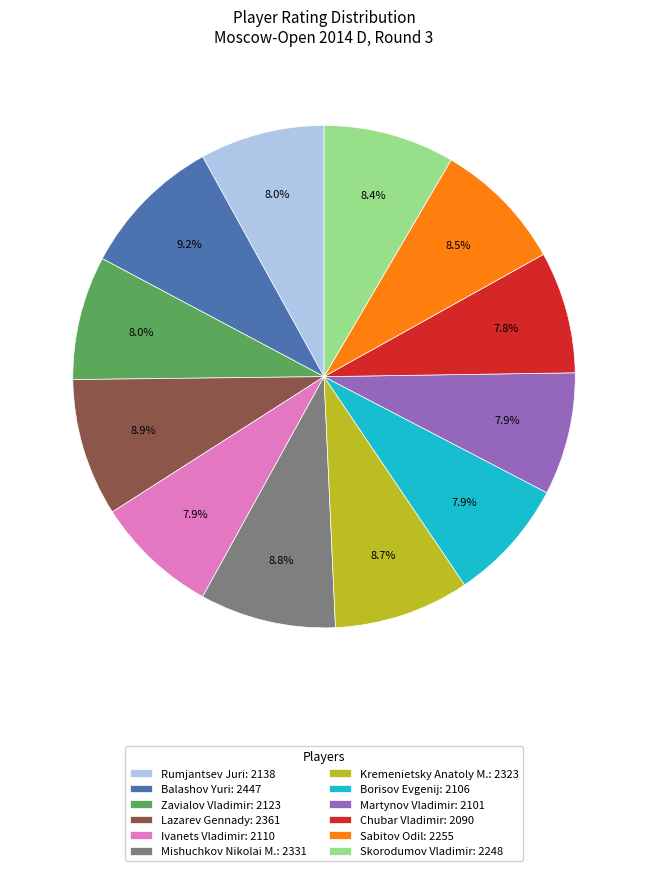

What portion of the pie excludes Lazarev Gennady: 2361?

91.1%